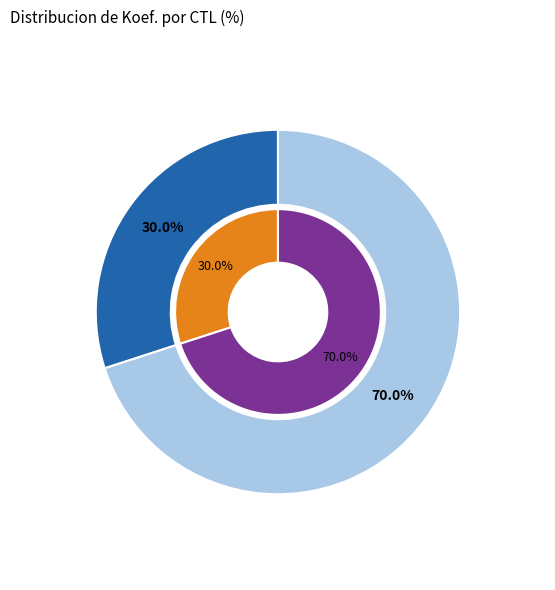

What percentage is the 201607 slice, to the nearest percent?

70%